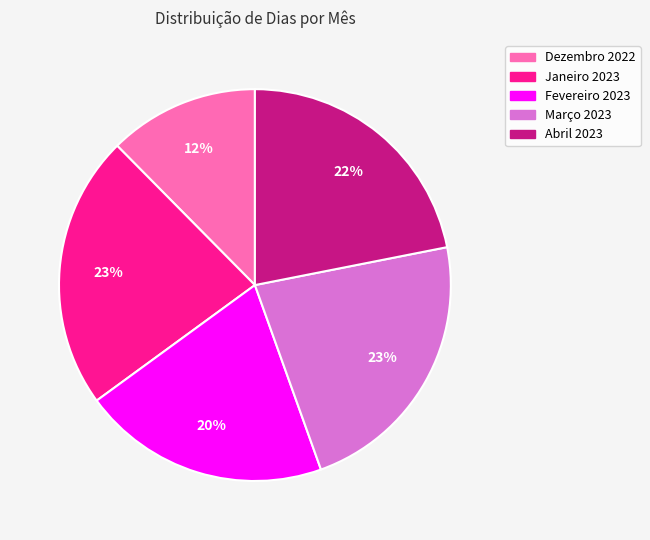

True or false: Dezembro 2022 accounts for 12% of the total.

True